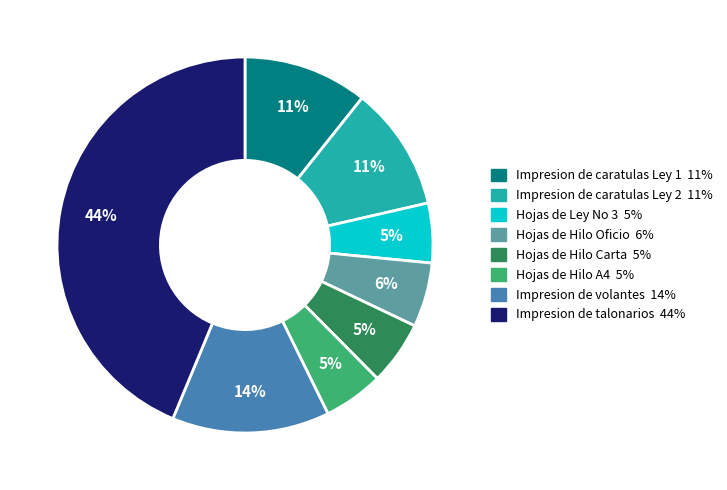

To the nearest percent, what portion does Hojas de Hilo A4 represent?

5%